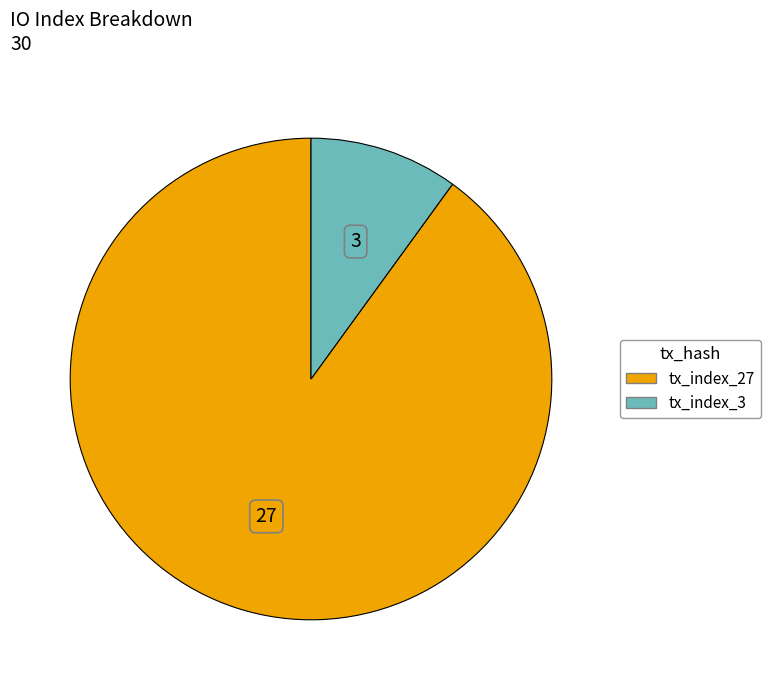

Which slice is the smallest?

tx_index_3